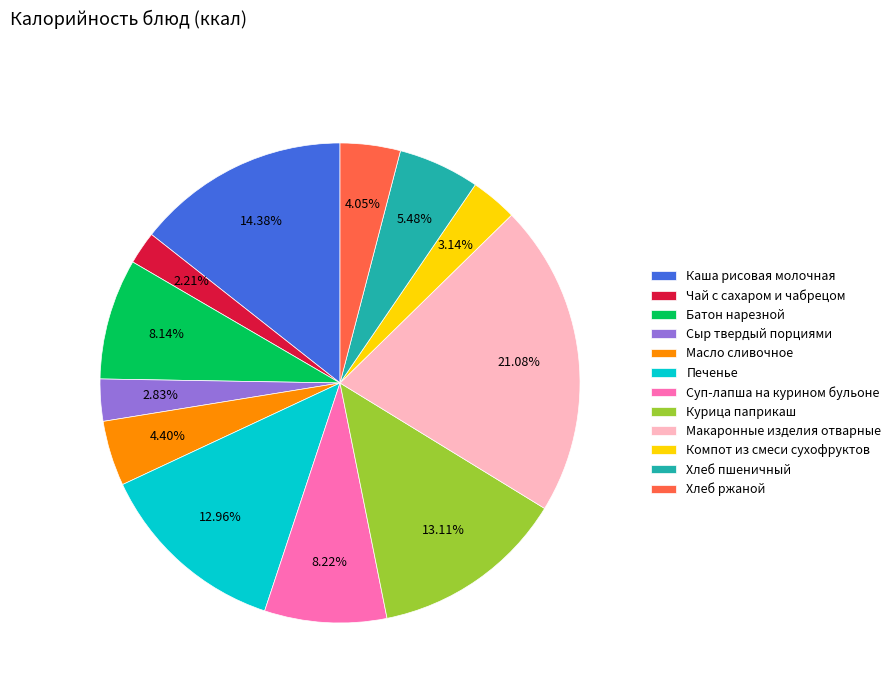

To the nearest percent, what is the combined percentage of Макаронные изделия отварные and Чай с сахаром и чабрецом?

23%